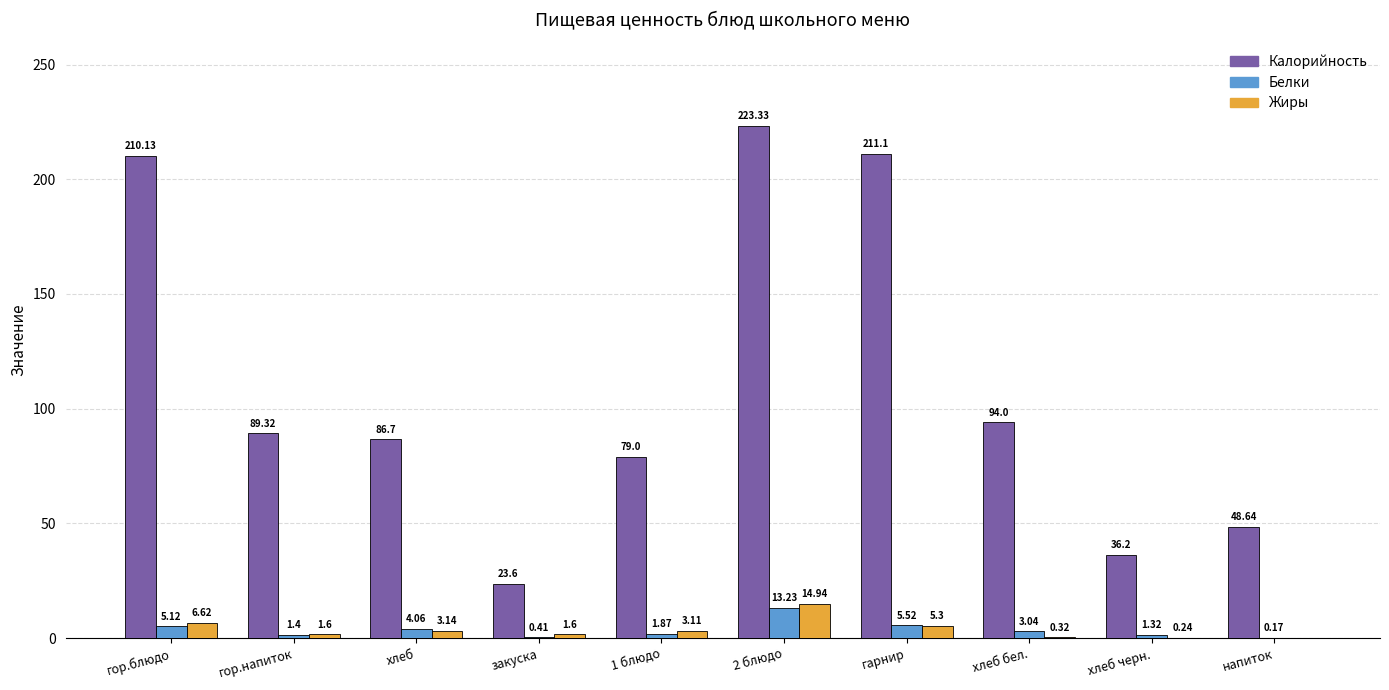

Which series has the widest spread of values?

Калорийность